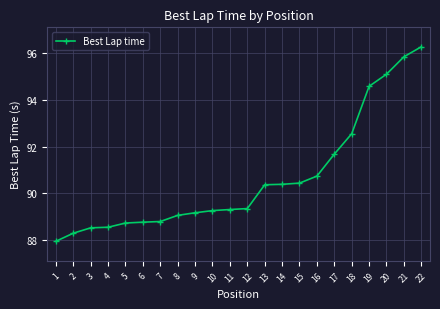

True or false: the data shows 89.1 at 8.

True